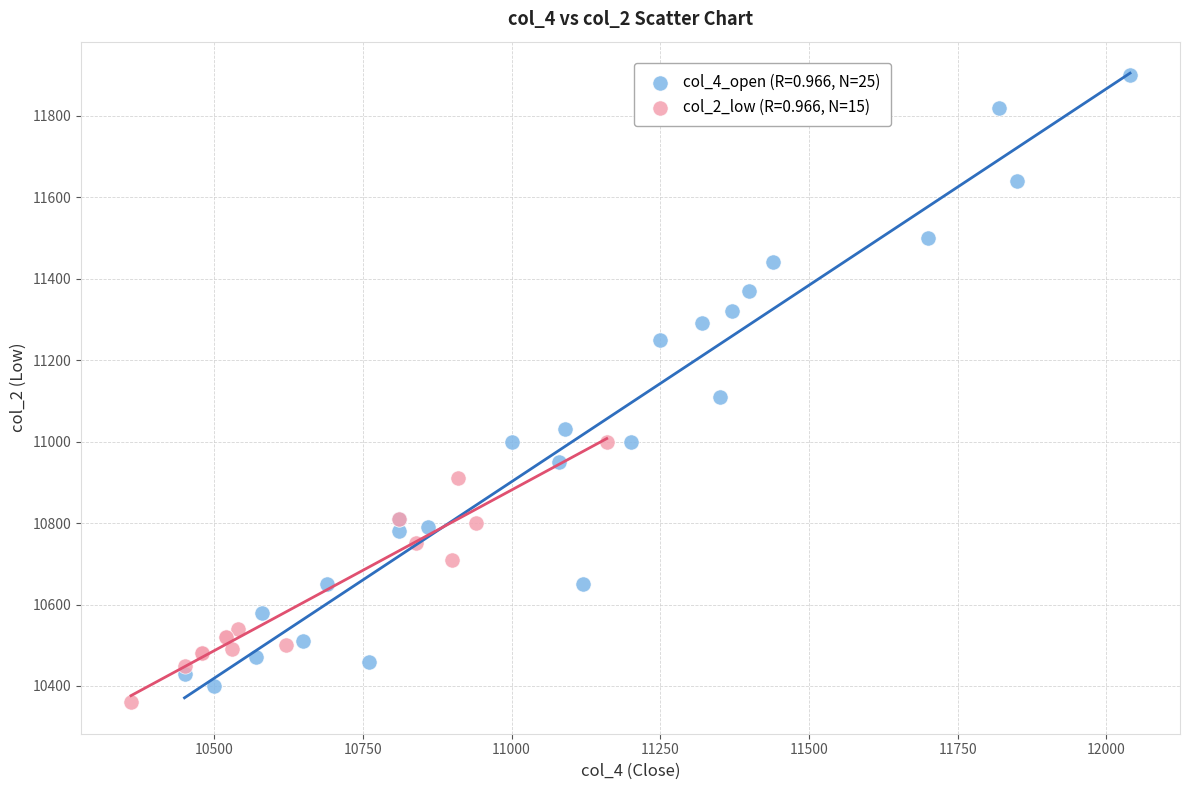

Which series reaches the maximum Y coordinate?

col_4_open (R=0.966, N=25)